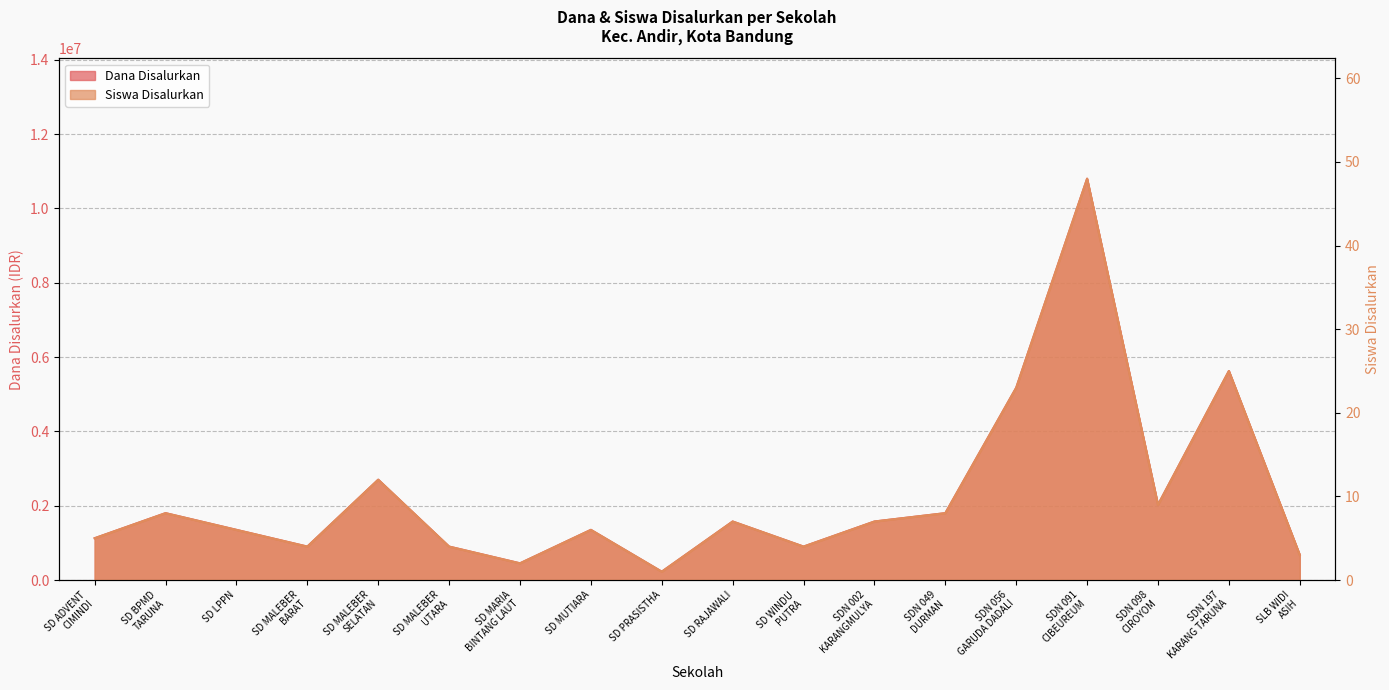

How many data points in Dana Disalurkan are above 1575000?

7